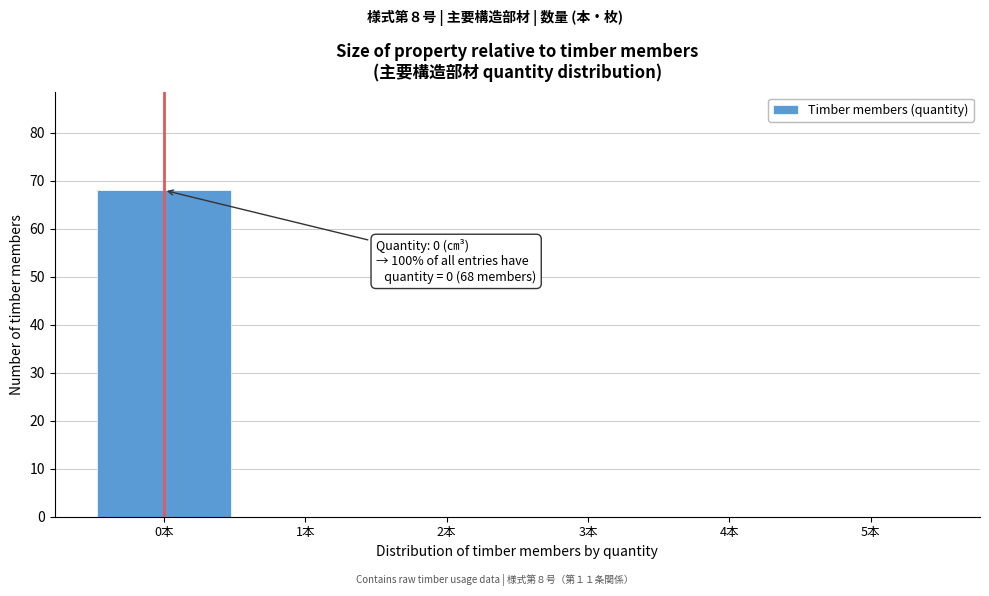

Which range on the x-axis has the tallest bar?

-0.5 to 0.5